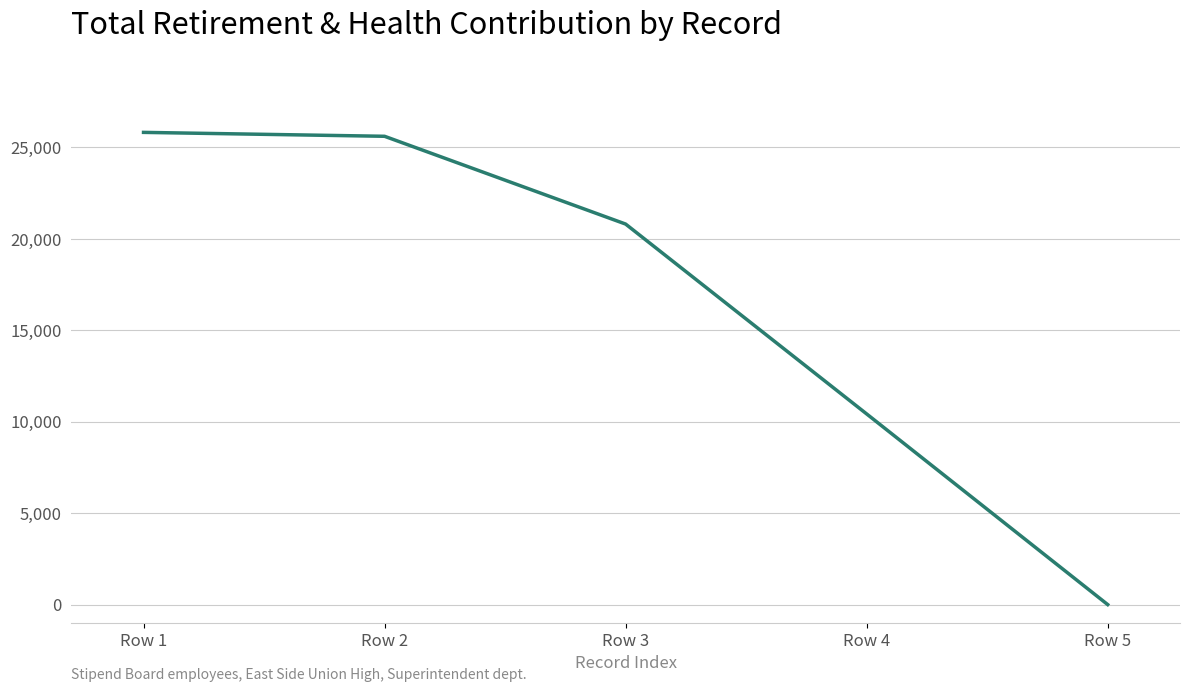

Between Row 4 and Row 5, which is larger?

Row 4